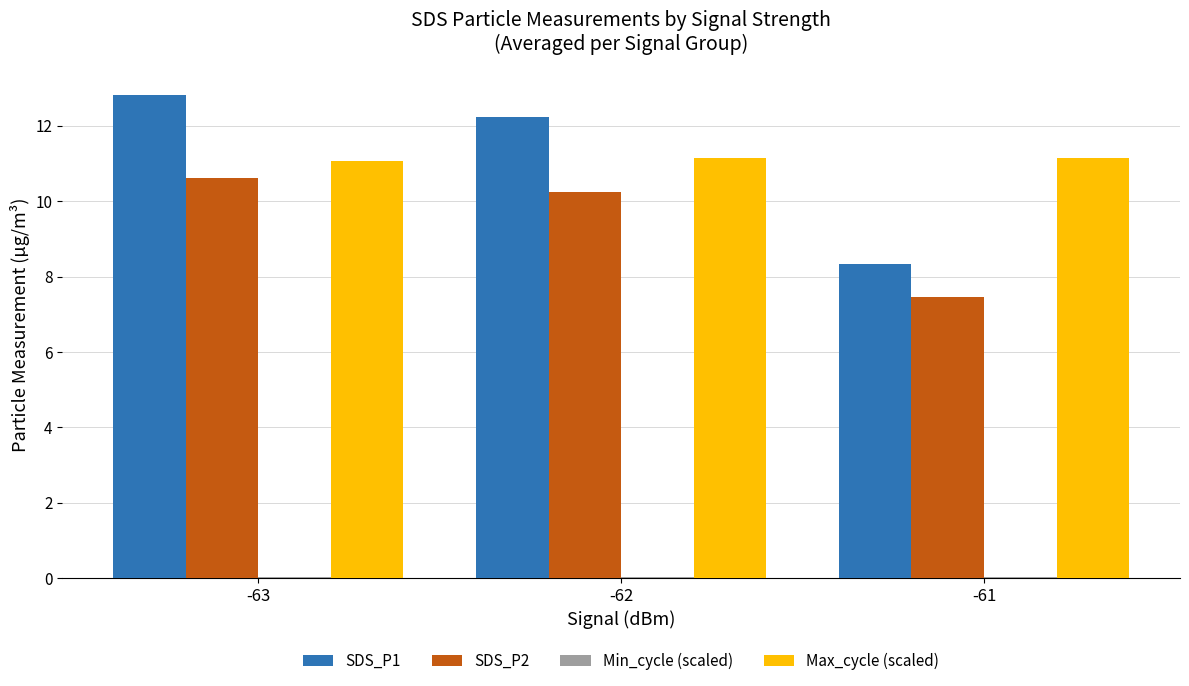

Count the number of data series in this chart.

4